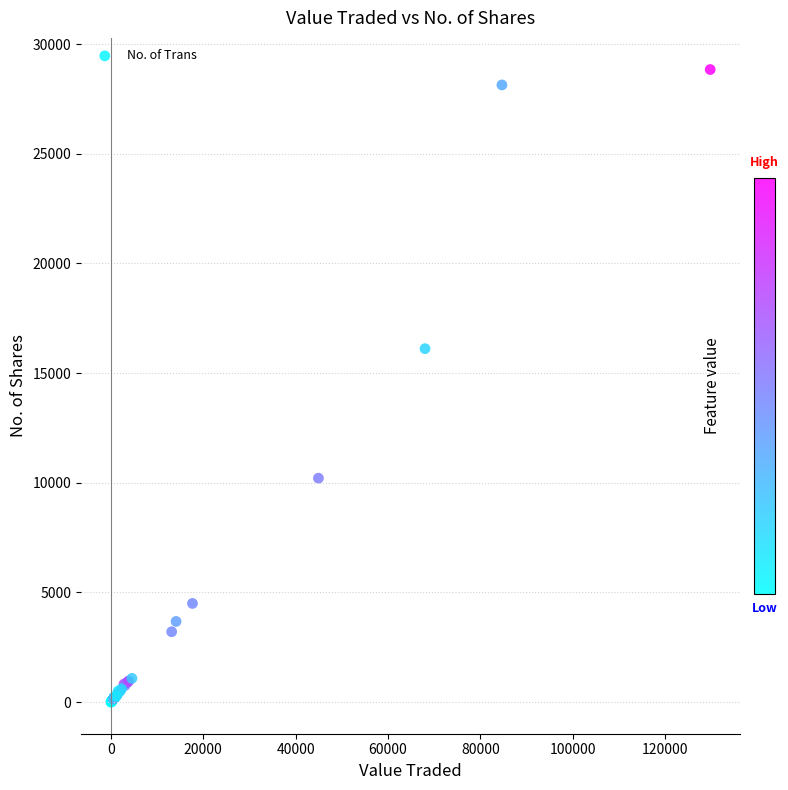

What Y value in the scatter plot is closest to 14419?

16112